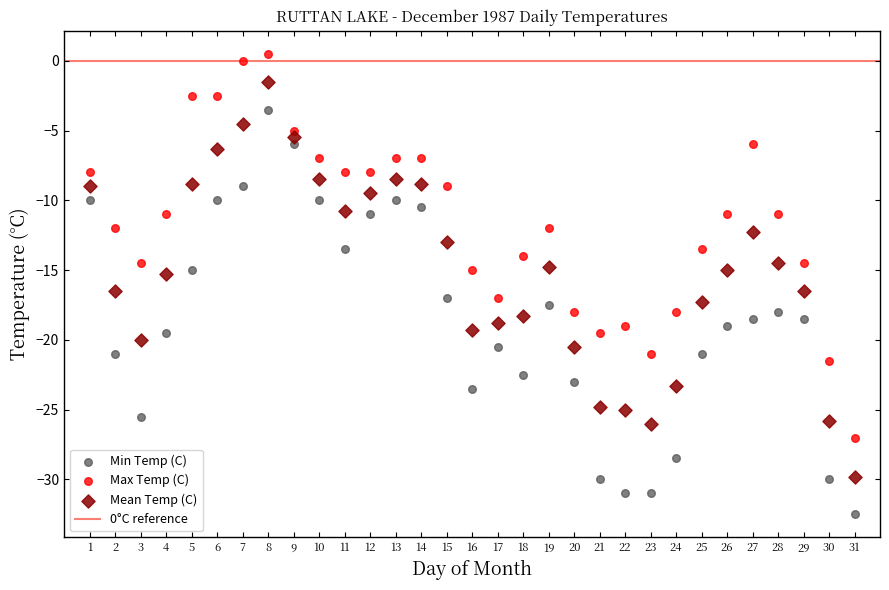

Which series contains the highest Y value?

Max Temp (C)